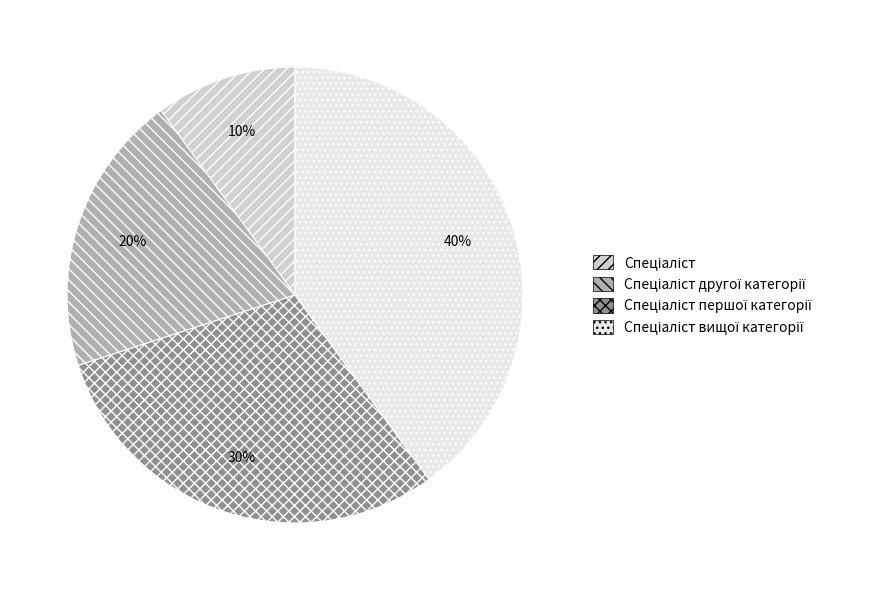

To the nearest percent, what is the average slice percentage?

25%